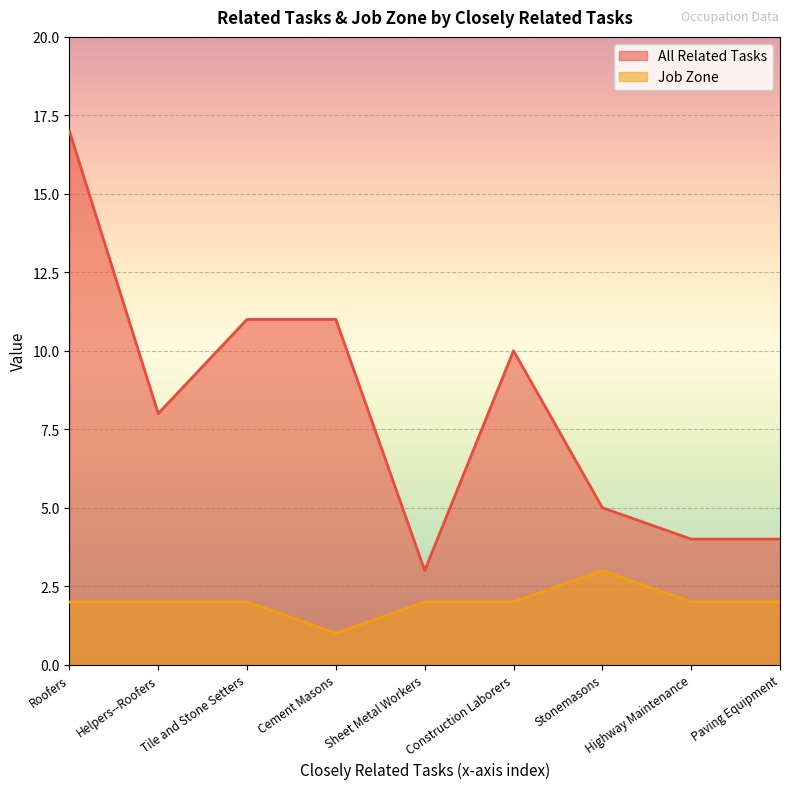

True or false: Job Zone has a value of 1 at Construction Laborers.

False